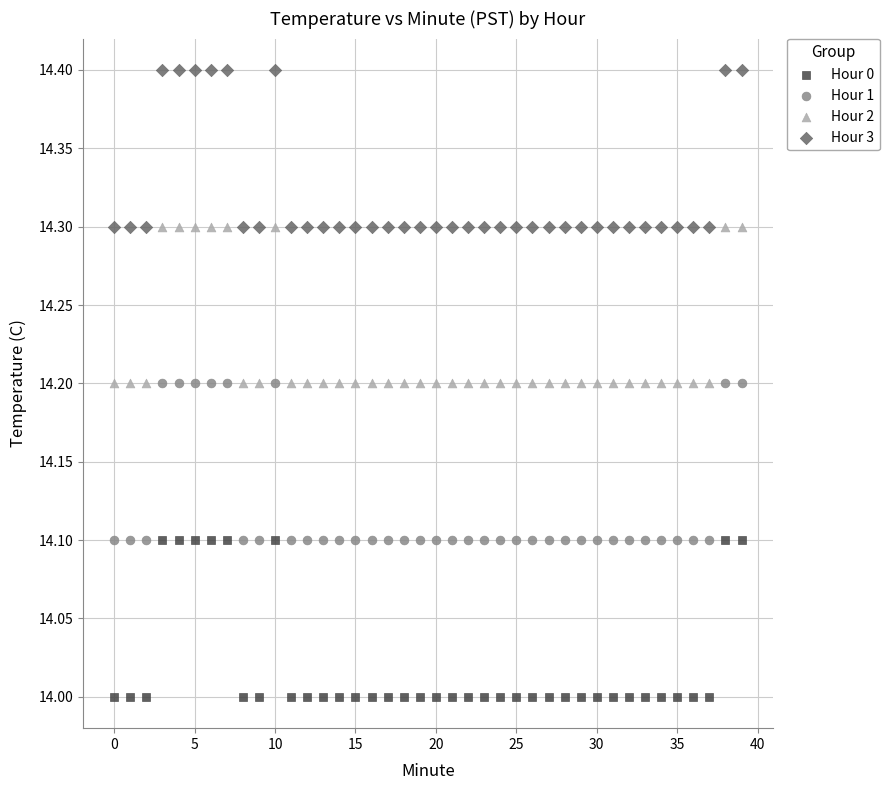

Which series reaches the minimum Y coordinate?

Hour 0